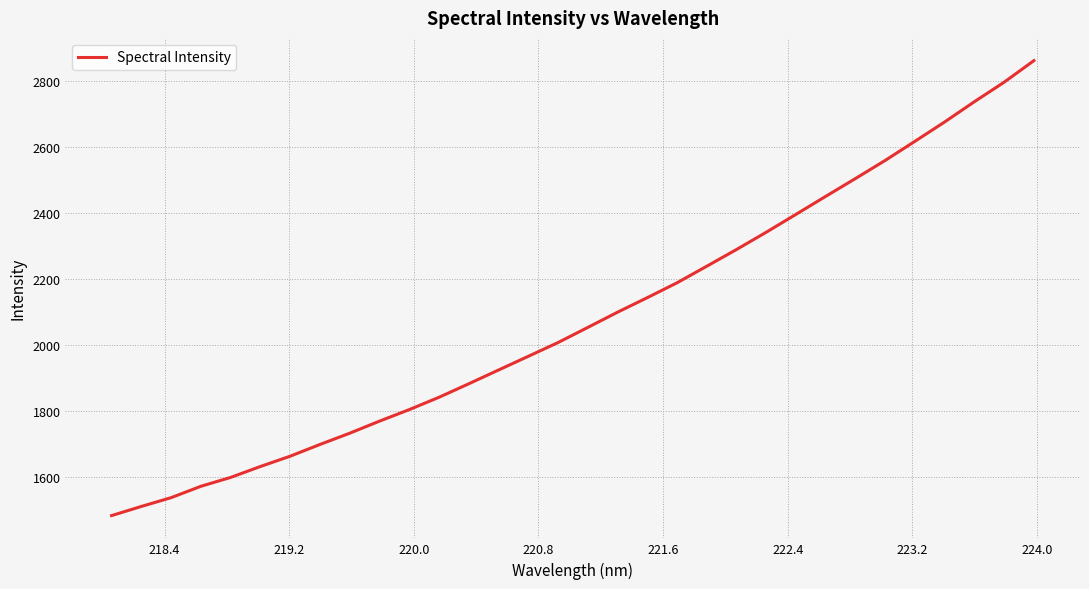

Reading right to left, list all the values displayed in this chart.

2861.7	2796.4	2737.3	2675.9	2617.2	2559.3	2504.3	2450.4	2395.8	2341.6	2289.2	2238.5	2188.2	2143.1	2099.0	2052.9	2007.0	1965.3	1923.7	1882.0	1841.0	1803.6	1768.6	1732.0	1697.9	1662.3	1631.1	1597.9	1571.0	1536.5	1509.9	1482.1